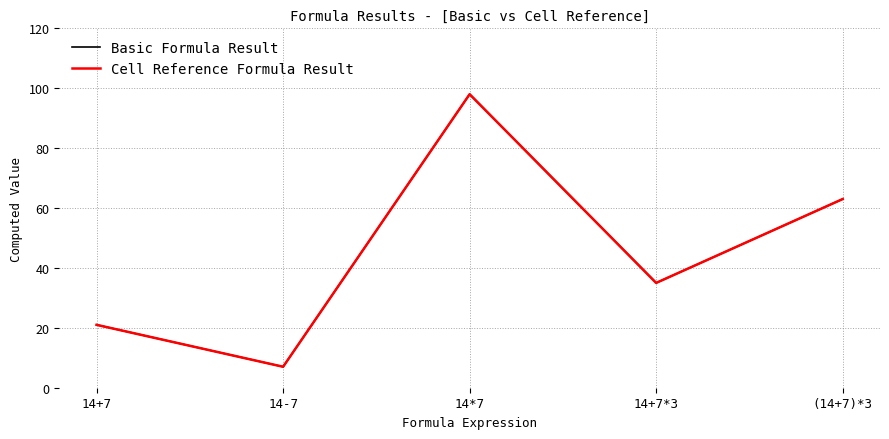

At which label does Basic Formula Result reach its minimum?

14-7